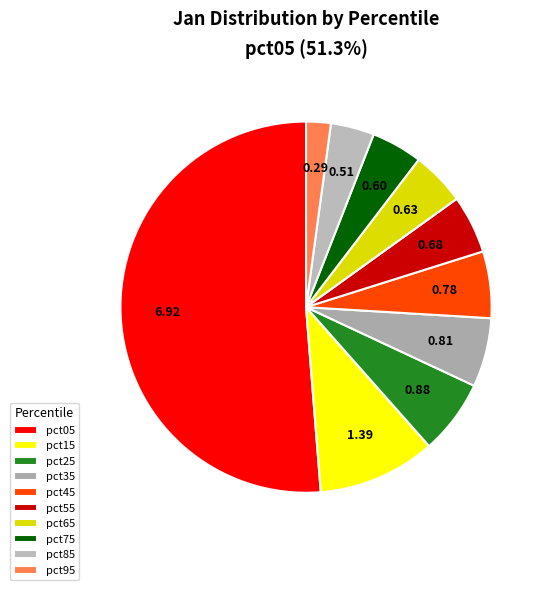

How many slices are in this pie chart?

10